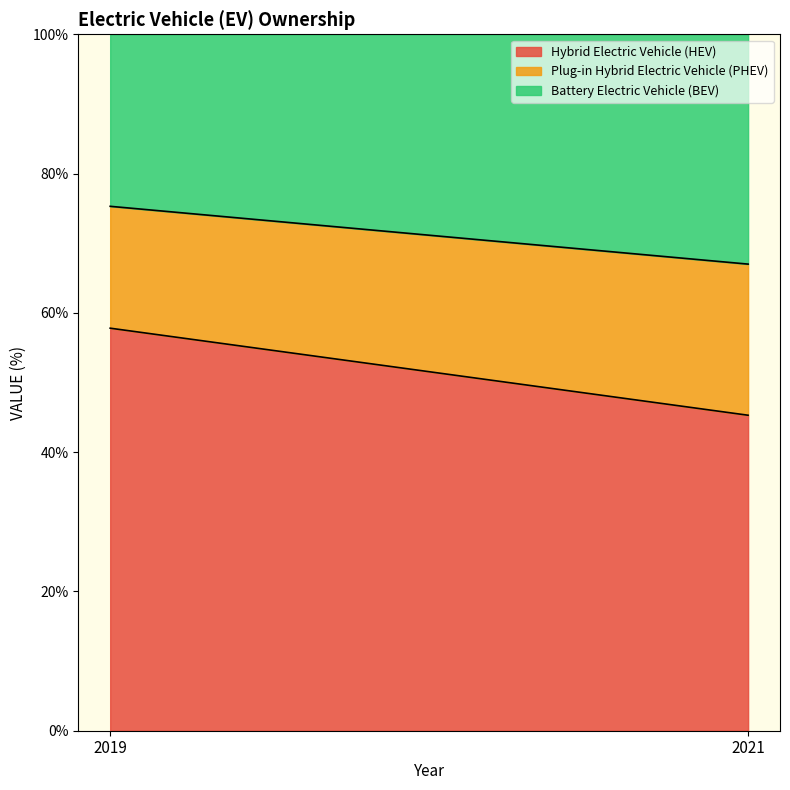

What is the average value of the Plug-in Hybrid Electric Vehicle (PHEV) series?

19.6